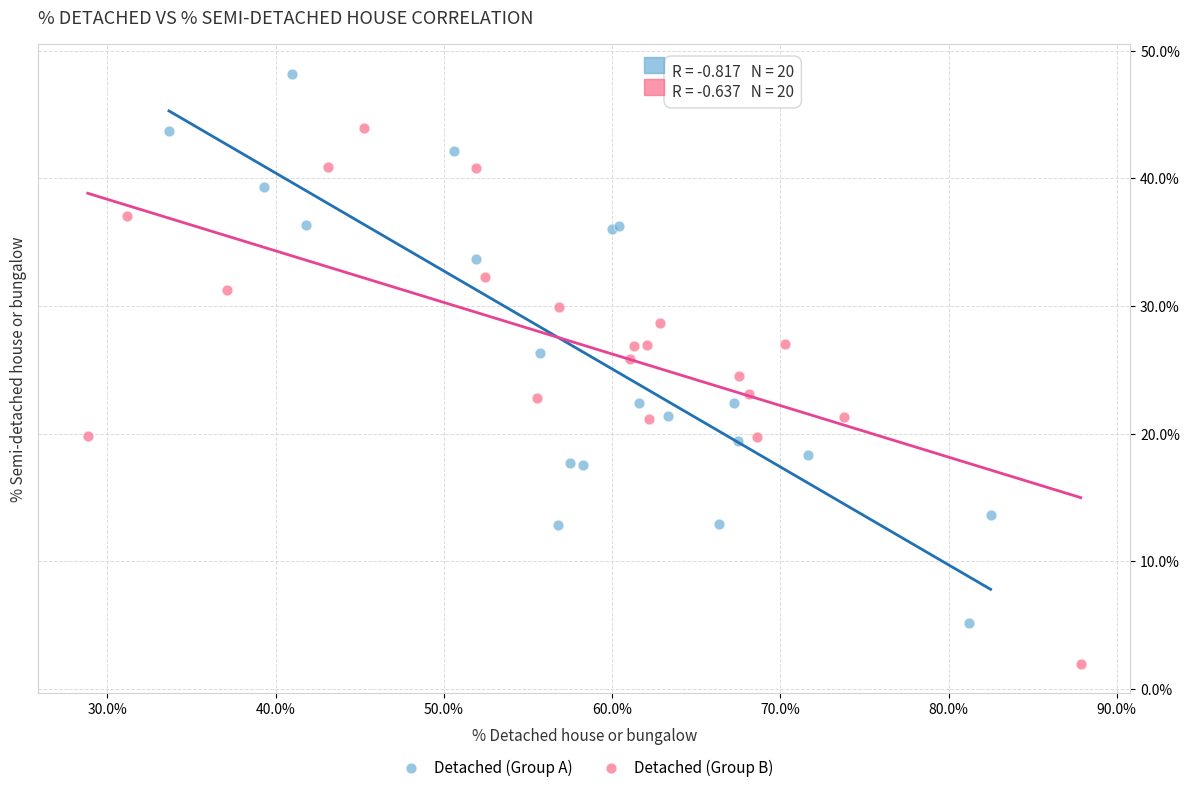

Which series reaches the minimum Y coordinate?

Detached (Group B)